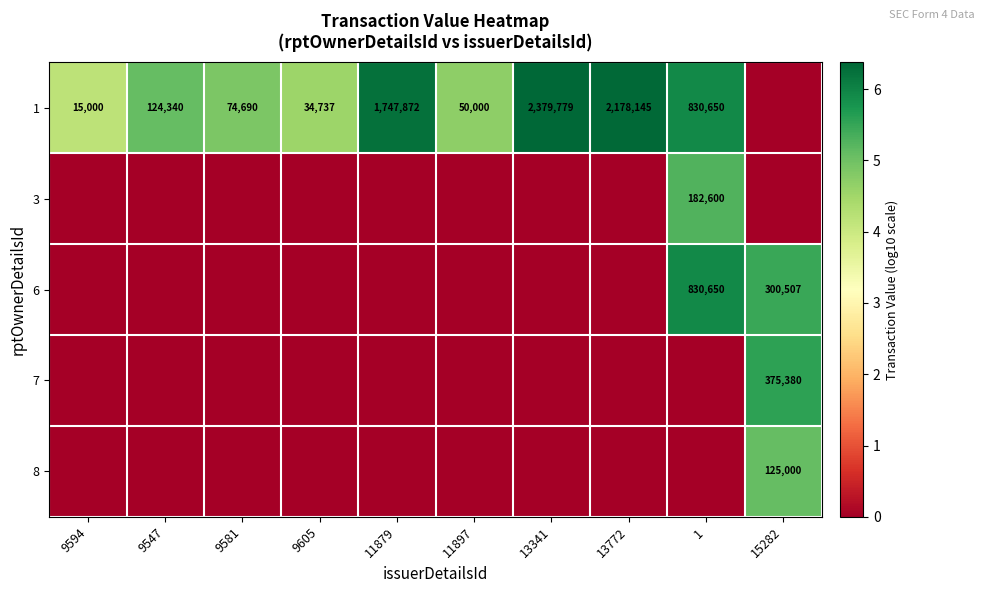

What is the spread (max minus min) of values at 13341?

6.4